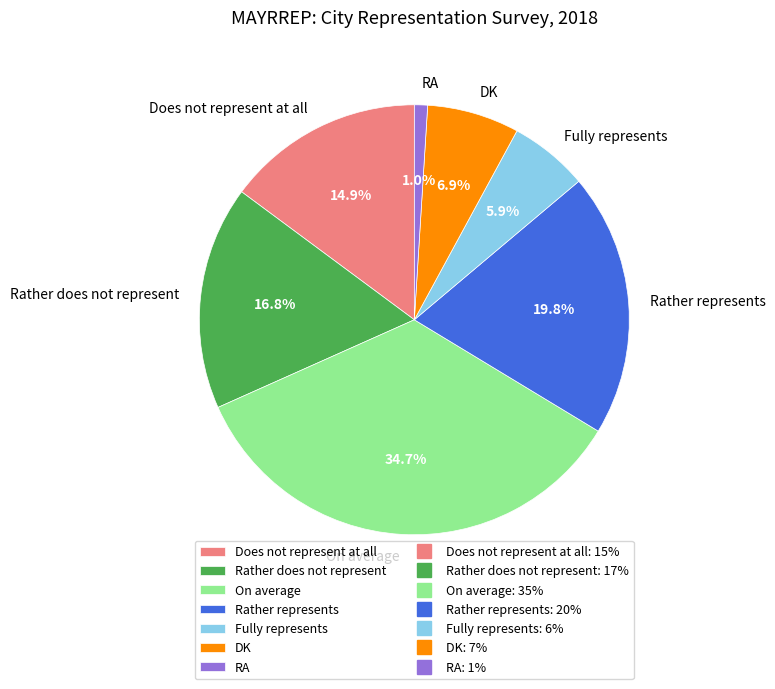

Which has a higher value, Rather does not represent or RA?

Rather does not represent